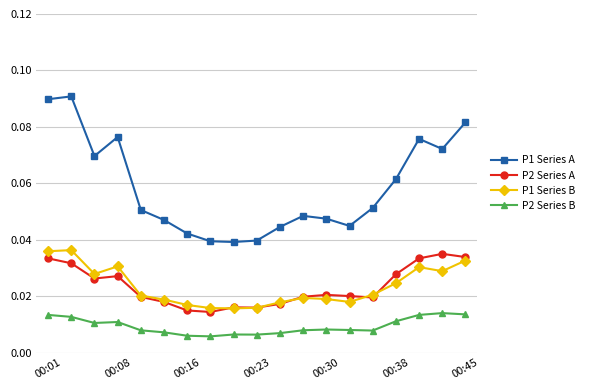

True or false: P1 Series A and P2 Series A intersect in this chart.

False